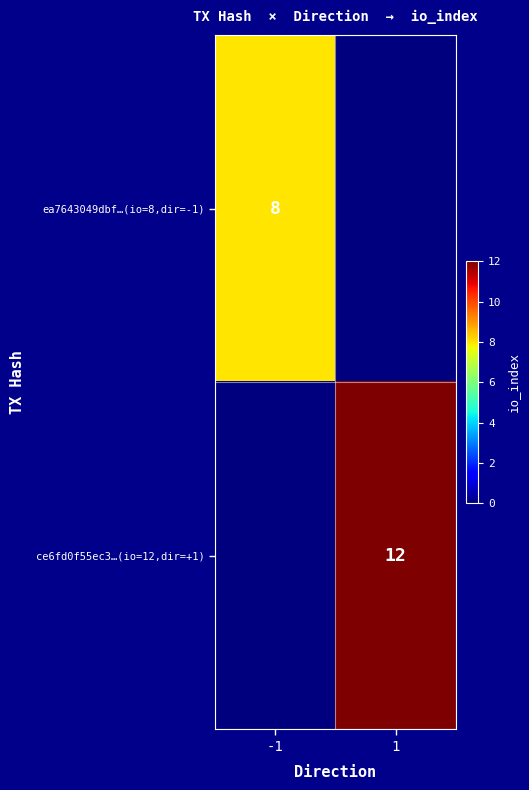

The ce6fd0f55ec3…(io=12,dir=+1) series shows 6 at 1. True or false?

False